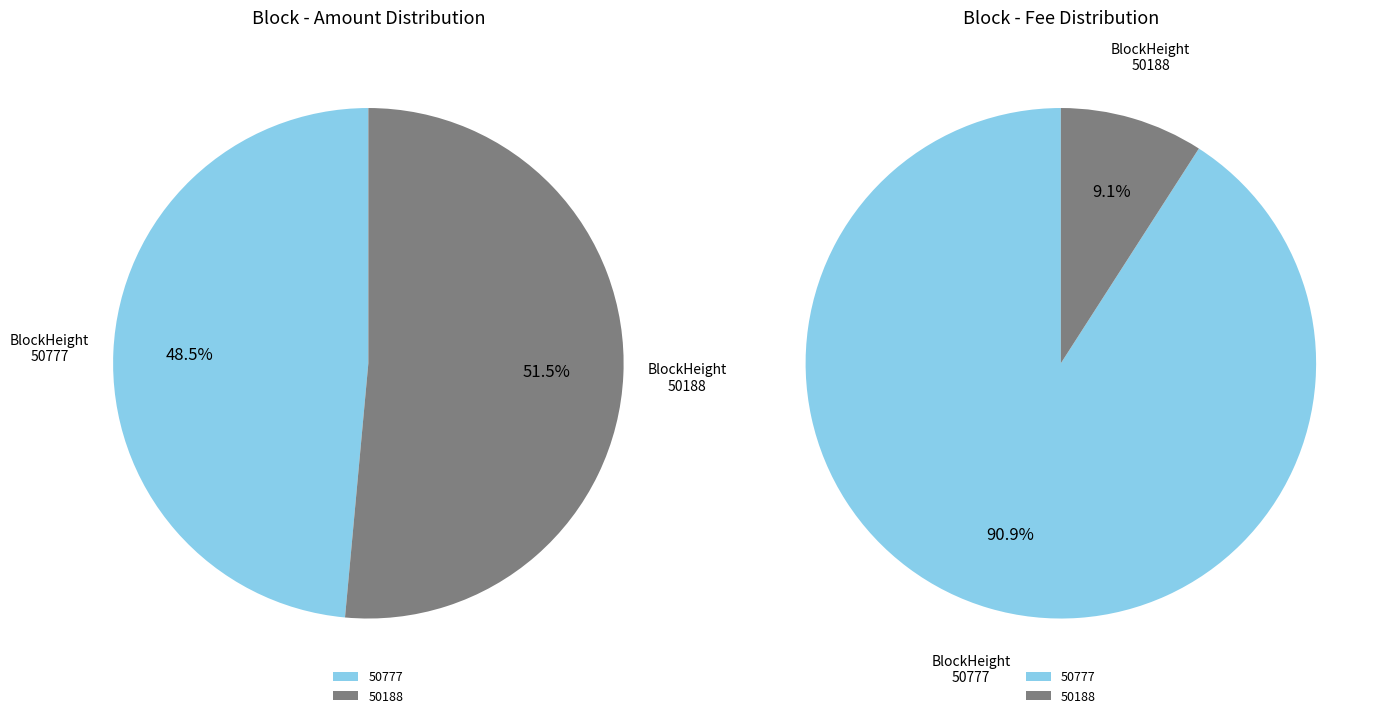

Which category has the biggest portion of the pie?

50188